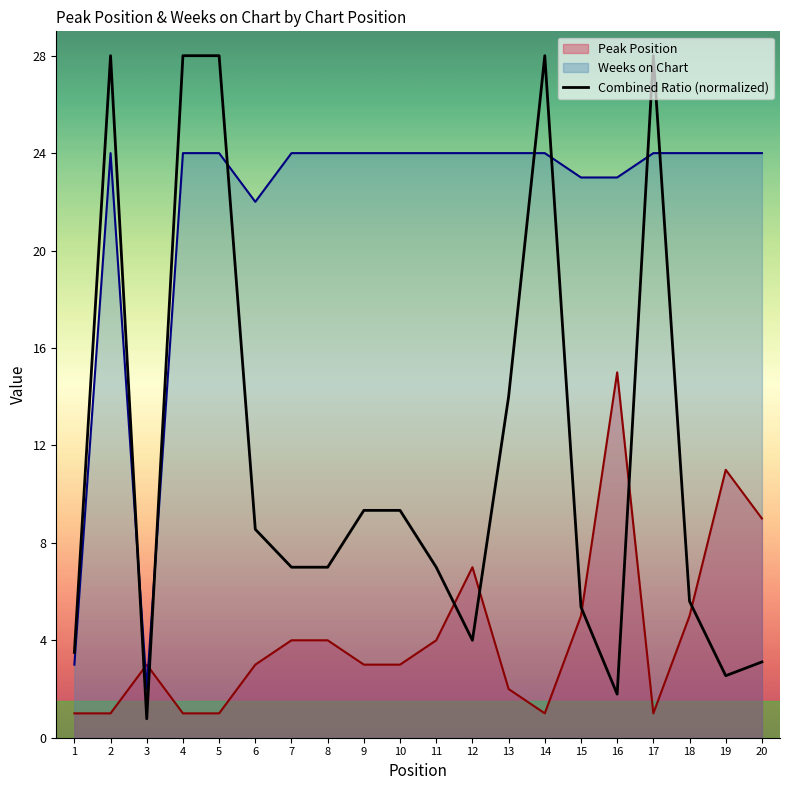

What is the lowest value of the Combined Ratio (normalized) series?

0.8